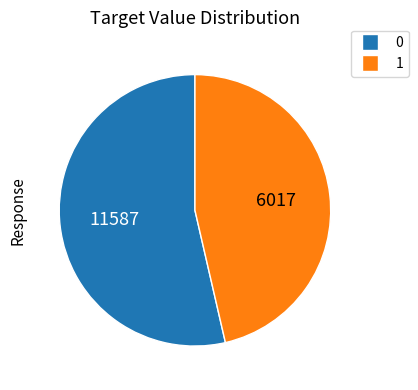

Is there a majority slice in this chart?

Yes